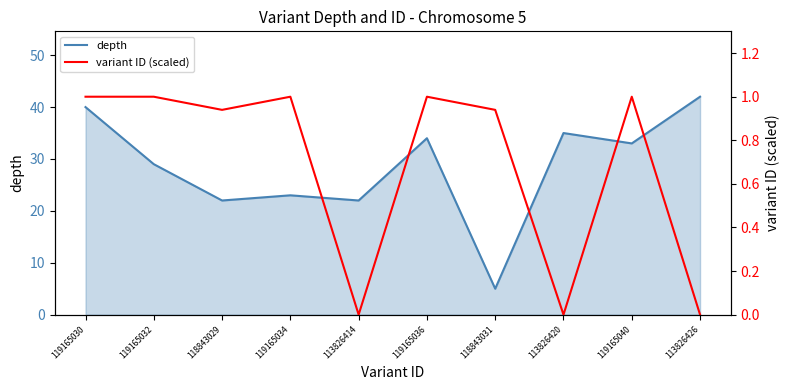

Which has a higher value, 119165036 or 118843029?

119165036